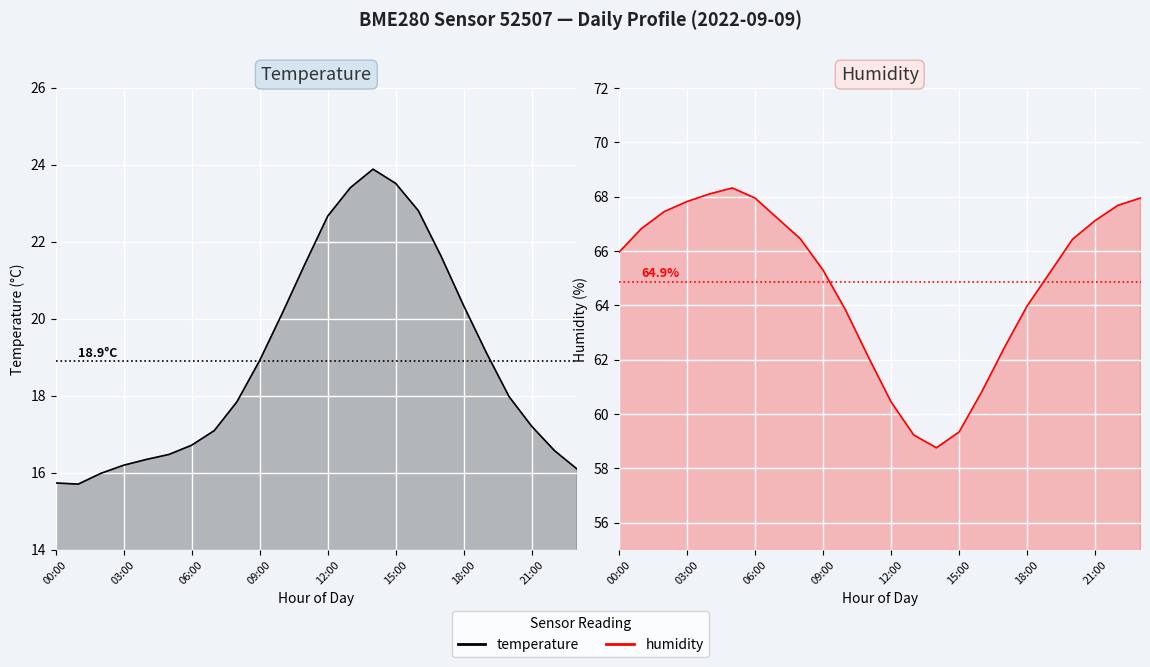

What are all the series names shown in the legend?

temperature, humidity